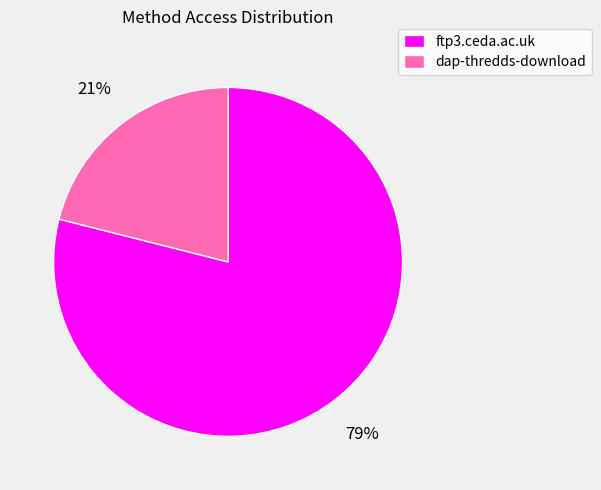

To the nearest percent, what is the combined percentage of ftp3.ceda.ac.uk and dap-thredds-download?

100%